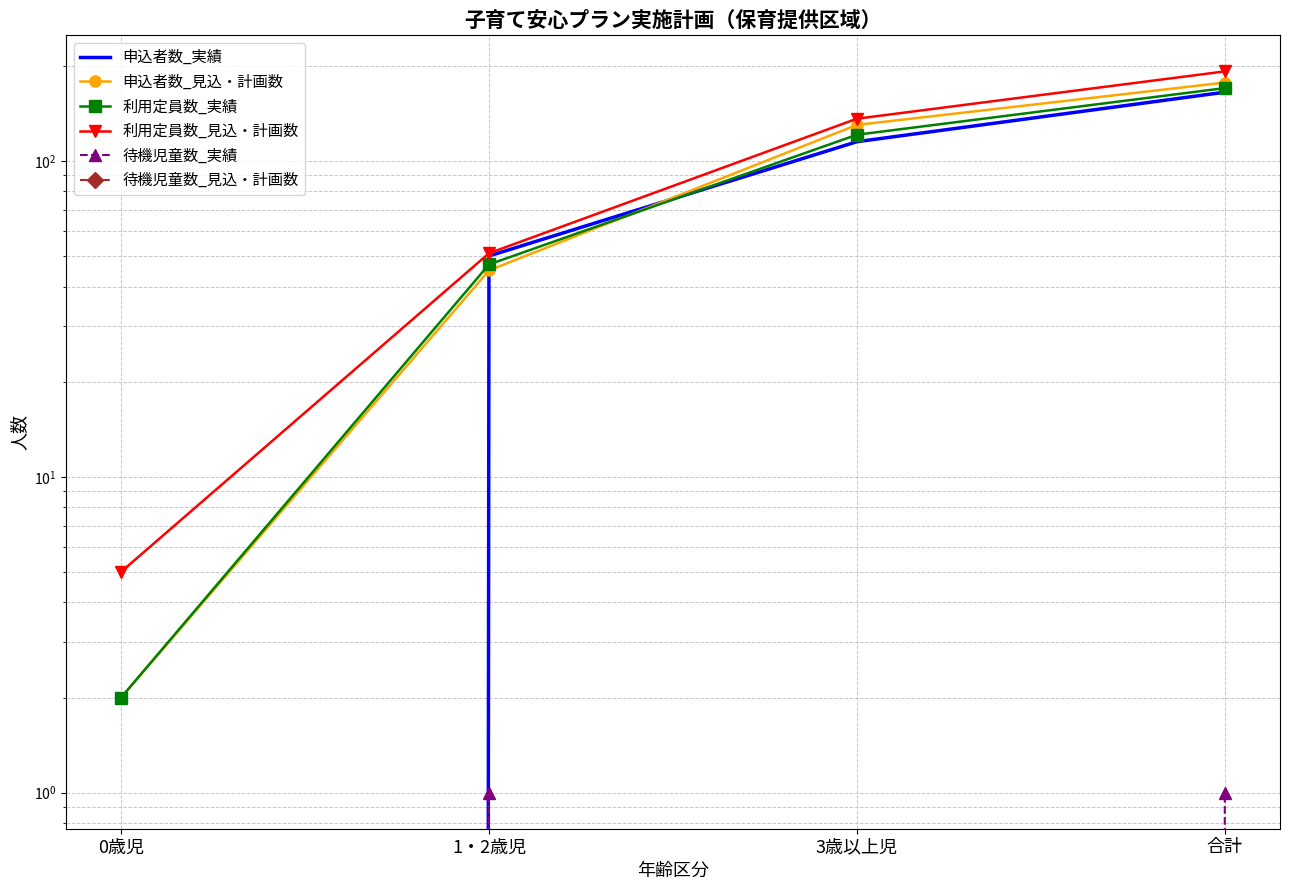

Count the 申込者数_見込・計画数 values in the range 45 to 177.

3